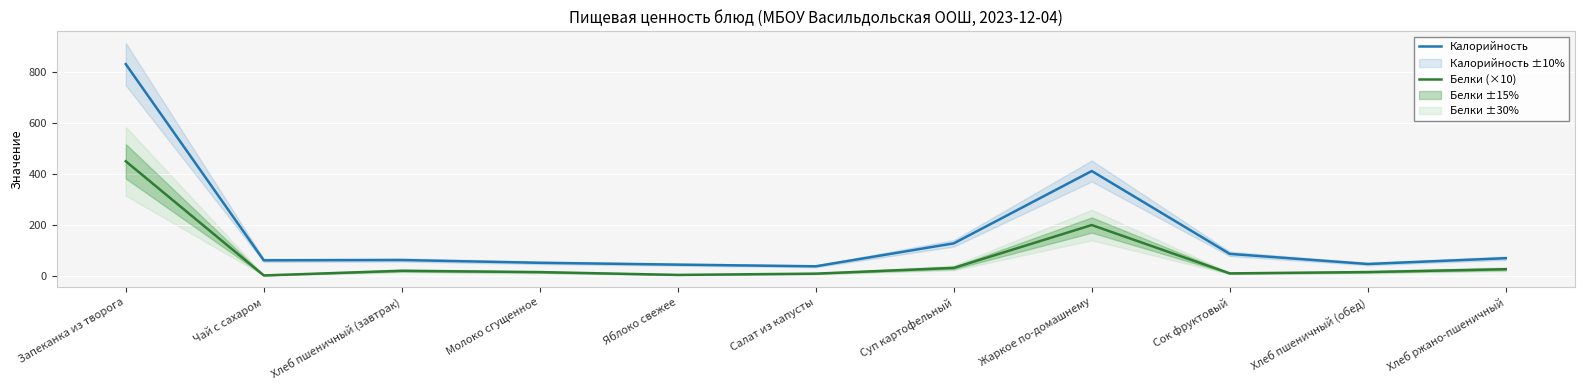

How many values in the Калорийность series exceed 62?

6